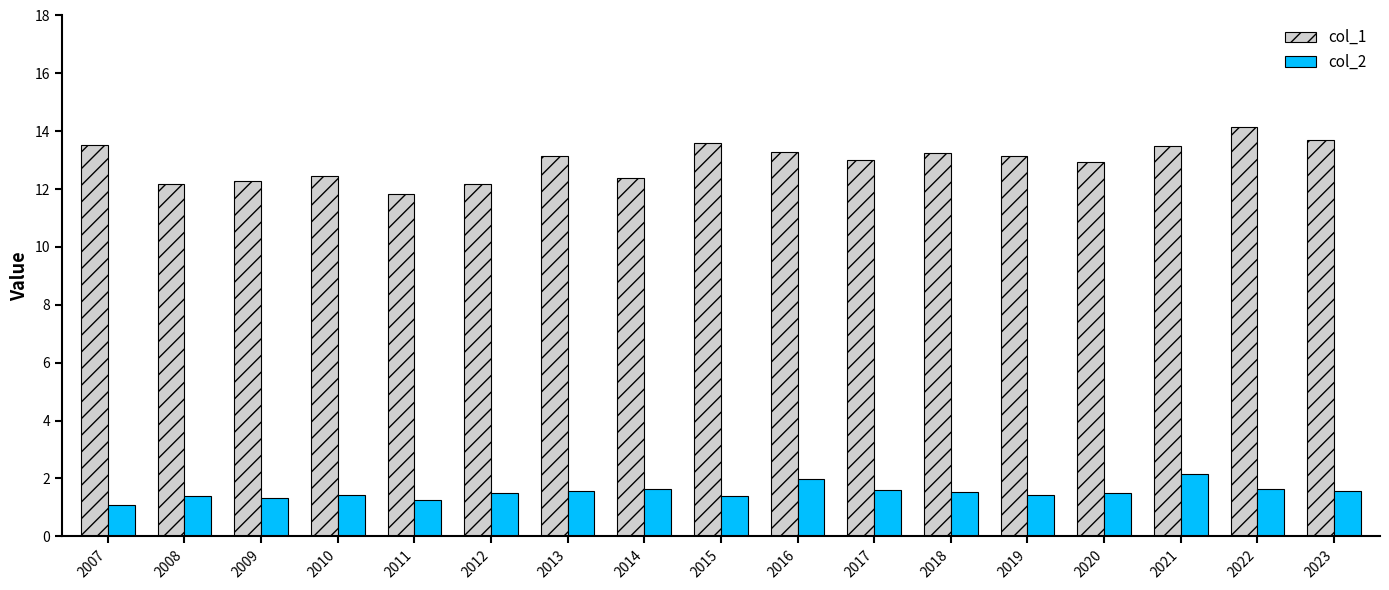

The col_1 series shows 13.2 at 2019. True or false?

True